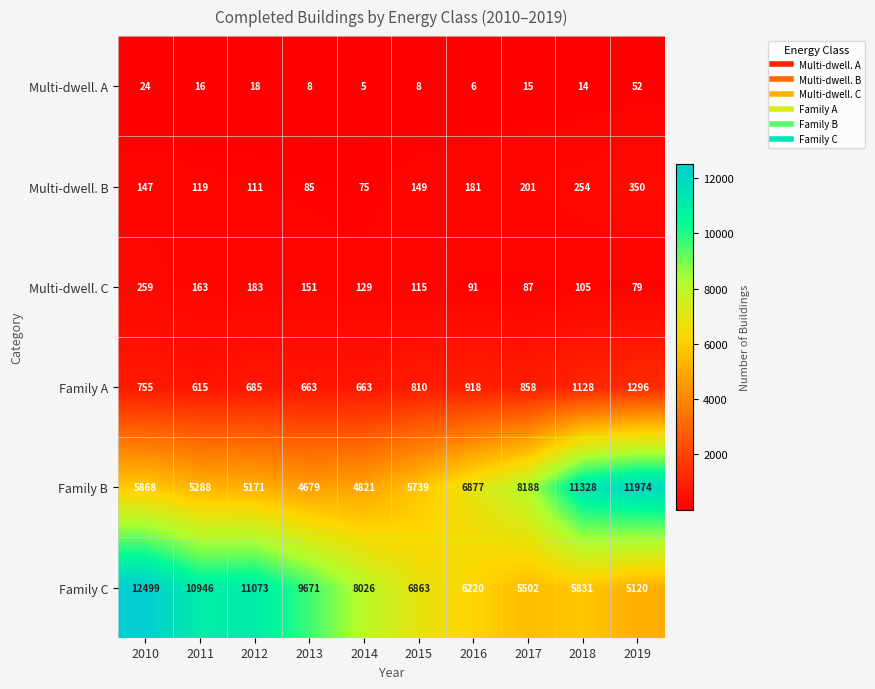

The Family B series shows 5739 at 2015. True or false?

True